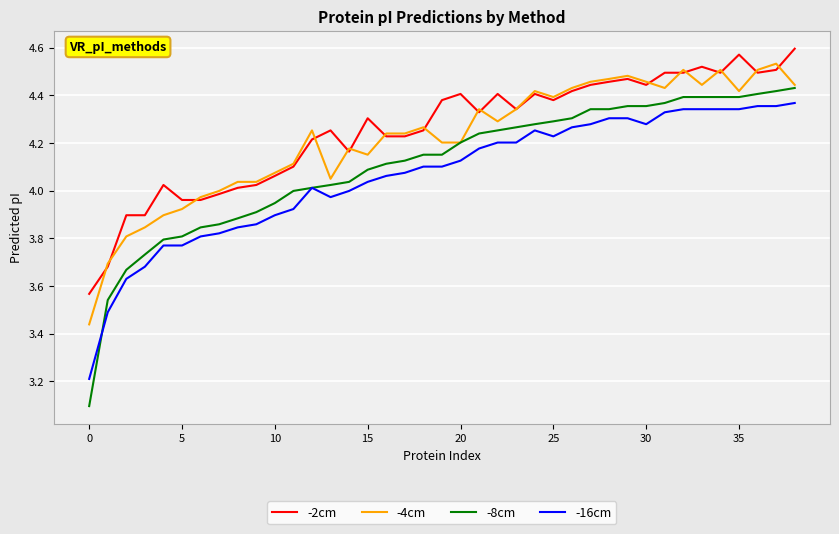

Does the chart have visible grid lines?

Yes